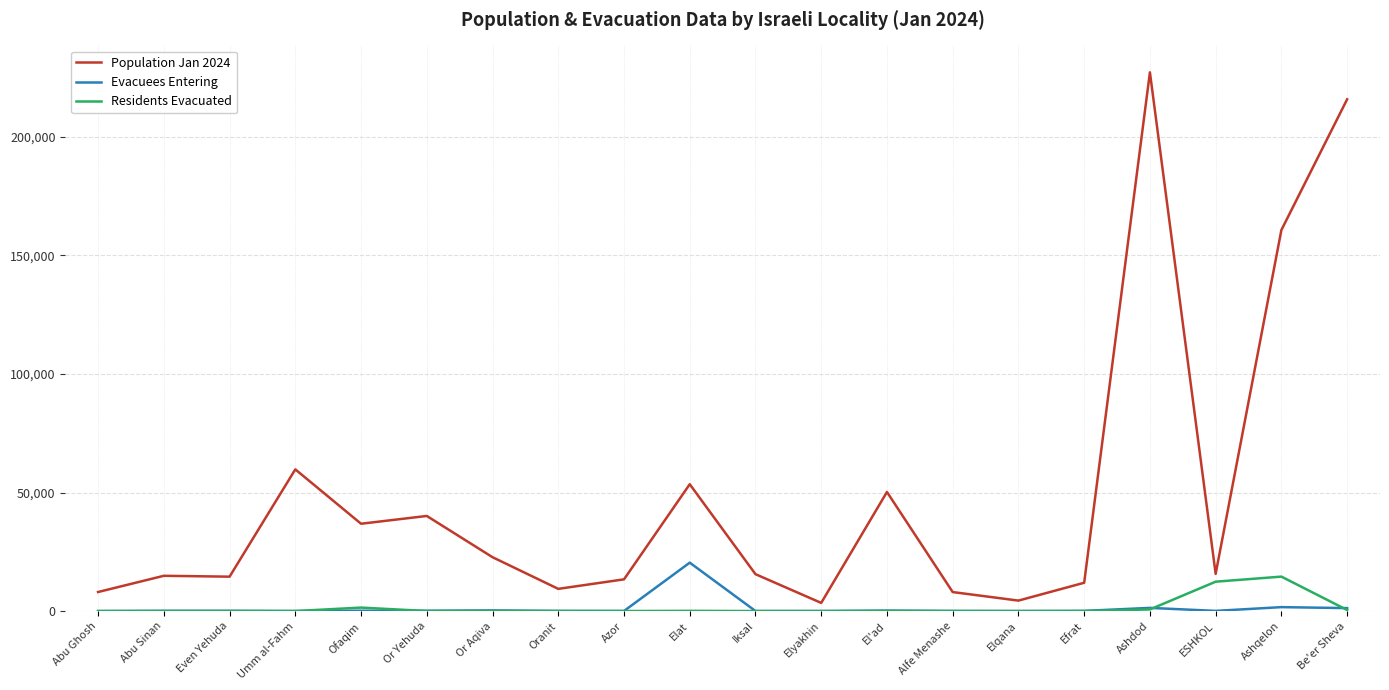

What is the sum of the Population Jan 2024 values at El'ad and Ashdod?

277446.3